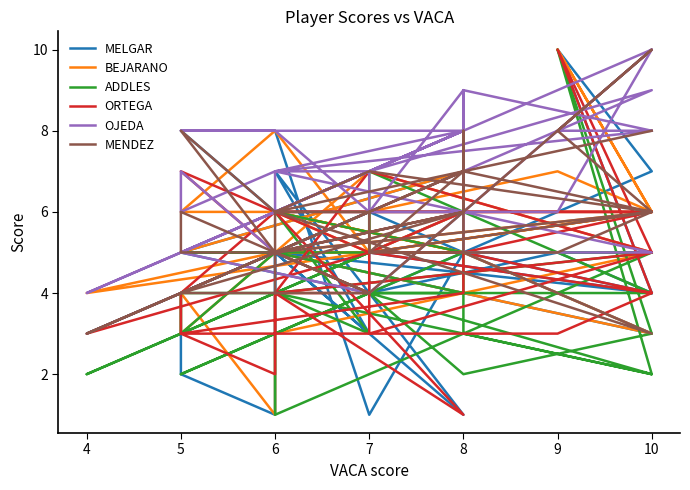

What is the average value of the MELGAR series?

5